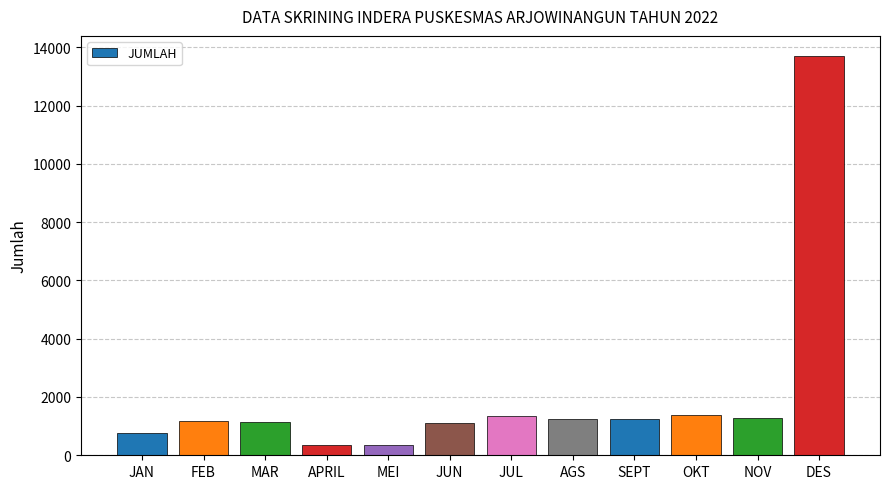

What is the label of the 2nd bar from the right?

NOV